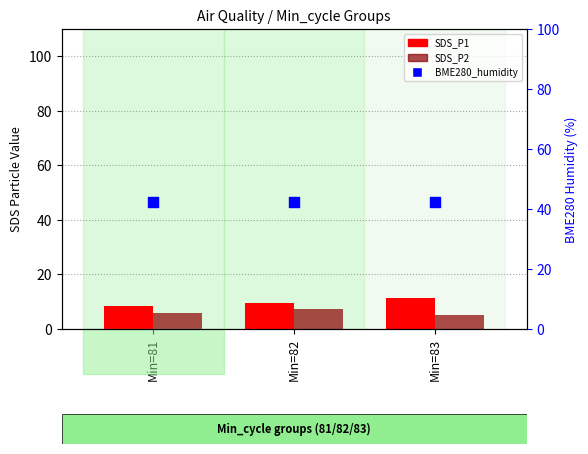

Which series reaches the maximum Y coordinate?

BME280_humidity (percentile)